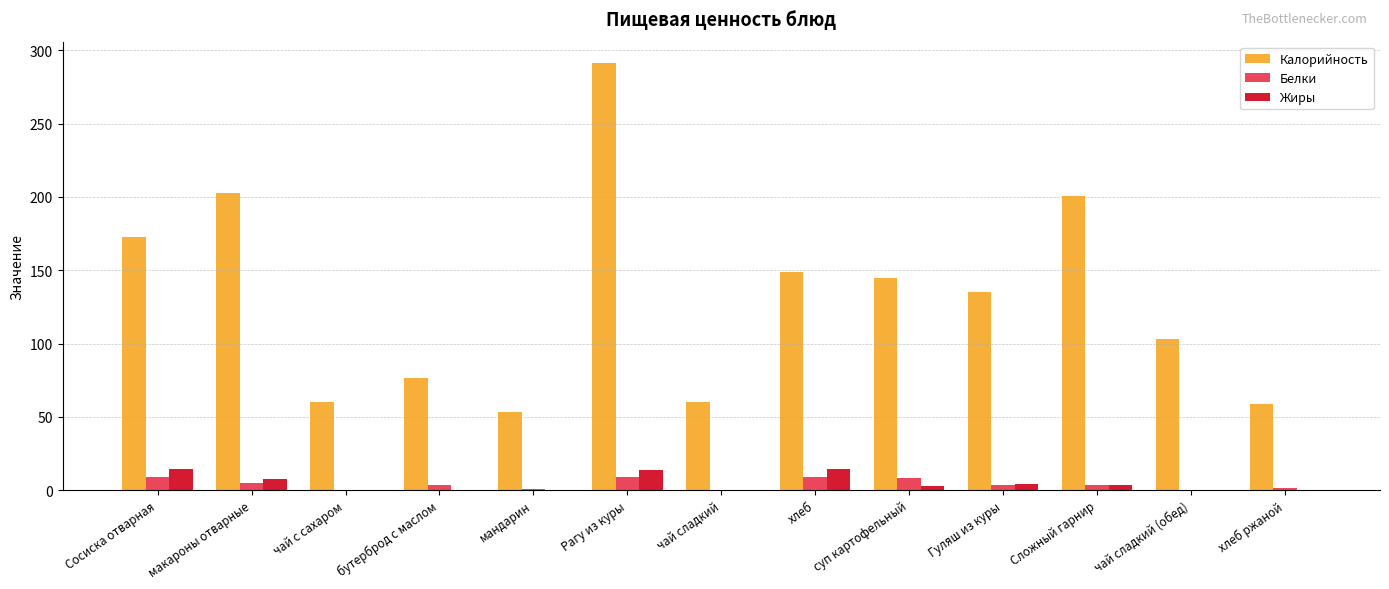

Does the chart contain stacked bars?

No